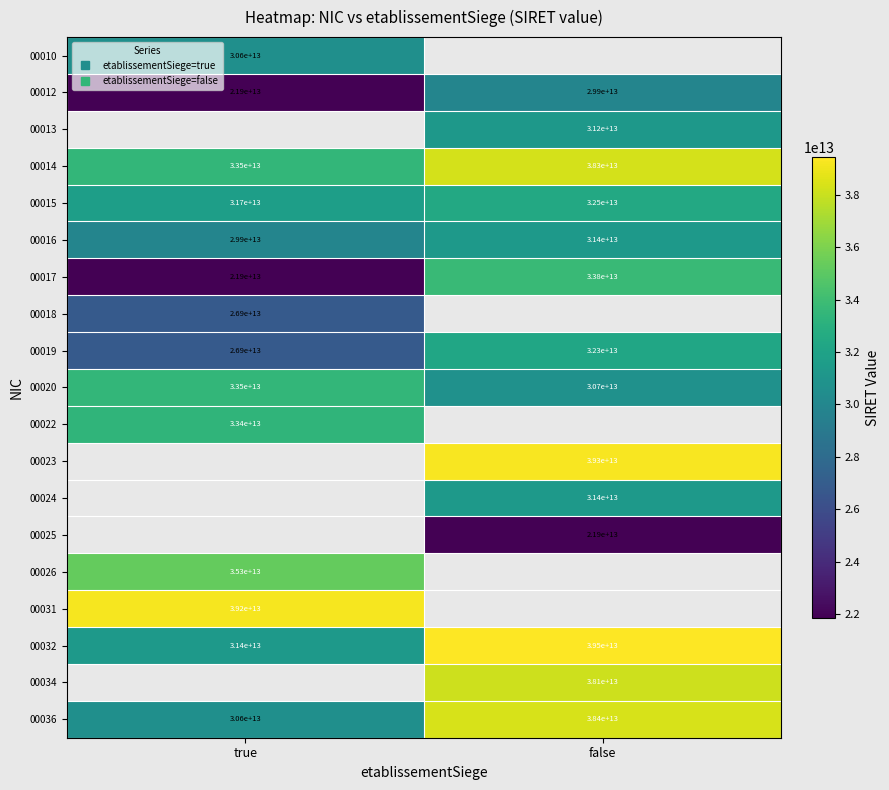

List the labels in order of 00020 value, smallest first.

false, true